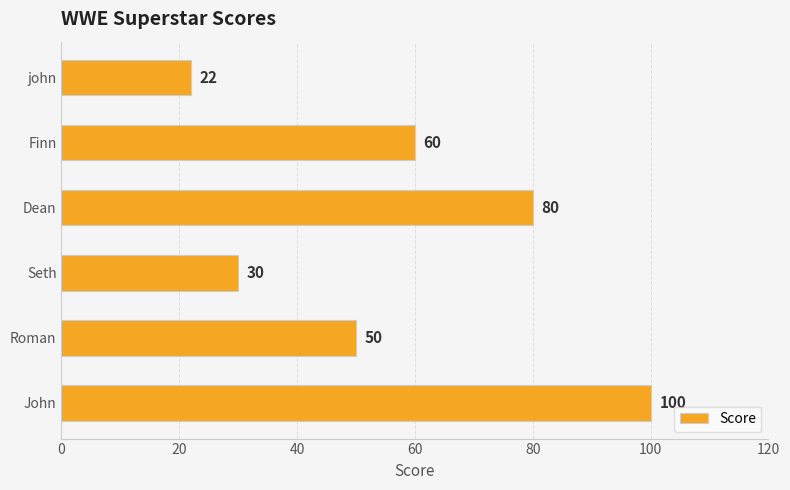

Does the chart contain stacked bars?

No